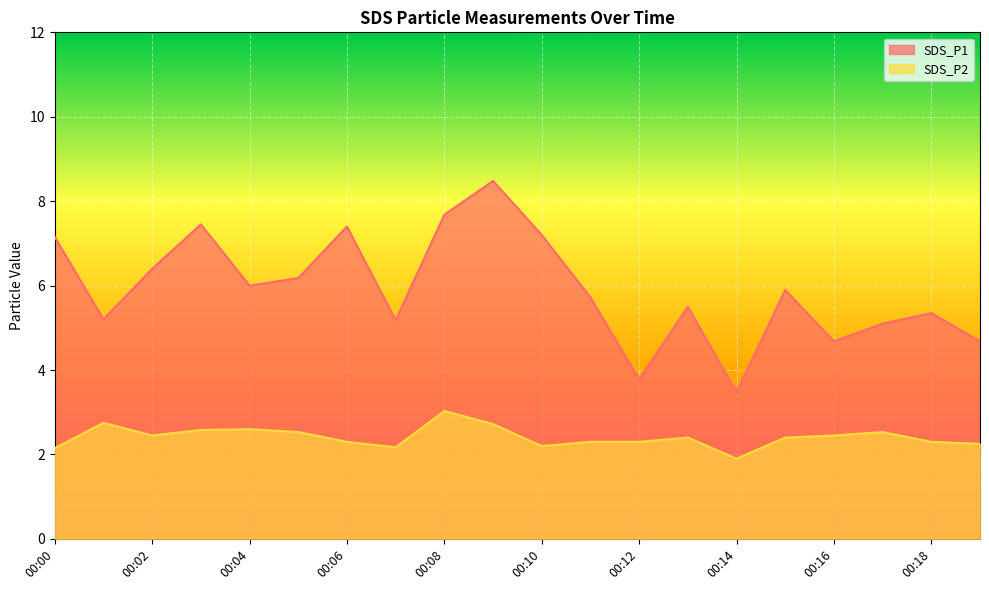

Reading left to right, transcribe all the data shown in this chart.

SDS_P1: 00:00=7.2	00:01=5.2	00:02=6.4	00:03=7.5	00:04=6.0	00:05=6.2	00:06=7.4	00:07=5.2	00:08=7.7	00:09=8.5	00:10=7.2	00:11=5.7	00:12=3.8	00:13=5.5	00:14=3.5	00:15=5.9	00:16=4.7	00:17=5.1	00:18=5.3	00:19=4.7
SDS_P2: 00:00=2.1	00:01=2.8	00:02=2.5	00:03=2.6	00:04=2.6	00:05=2.5	00:06=2.3	00:07=2.2	00:08=3.0	00:09=2.7	00:10=2.2	00:11=2.3	00:12=2.3	00:13=2.4	00:14=1.9	00:15=2.4	00:16=2.5	00:17=2.5	00:18=2.3	00:19=2.2